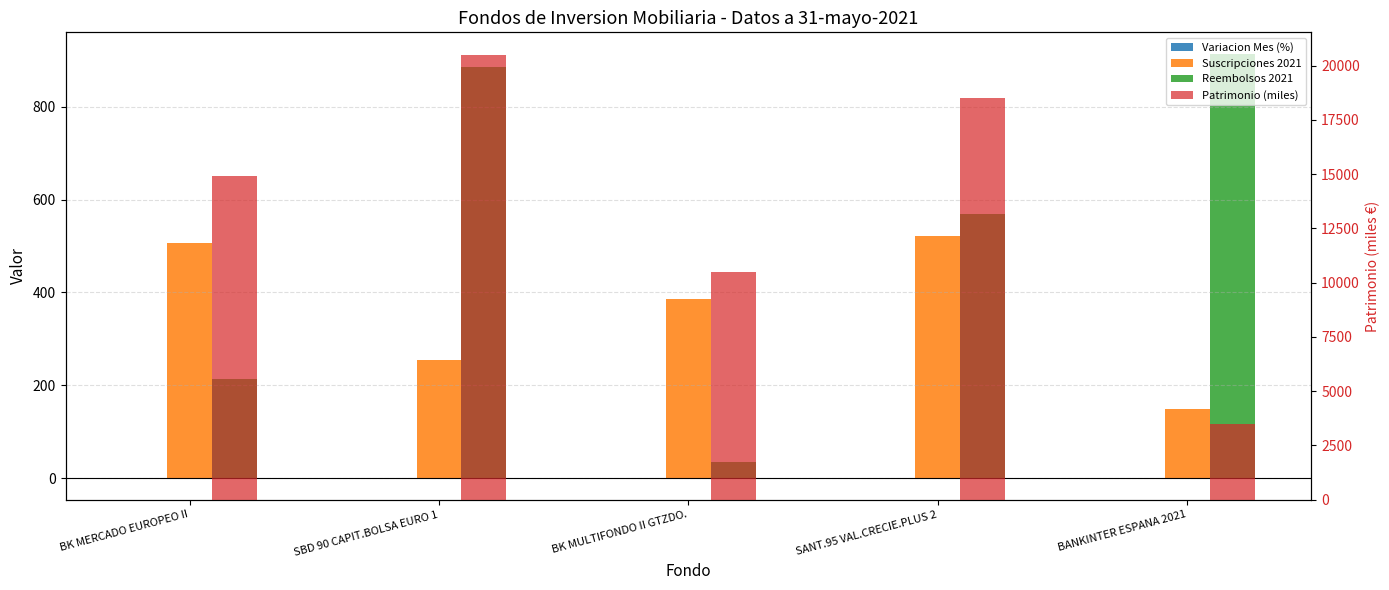

Reading left to right, transcribe all the data shown in this chart.

Variacion Mes (%): 1.5	1.3	0.7	-0.0	0.0
Suscripciones 2021: 506.0	255.0	386.0	521.0	149.0
Reembolsos 2021: 213.0	885.0	35.0	568.0	914.0
Patrimonio (miles): 14926.0	20506.0	10484.0	18503.0	3506.0